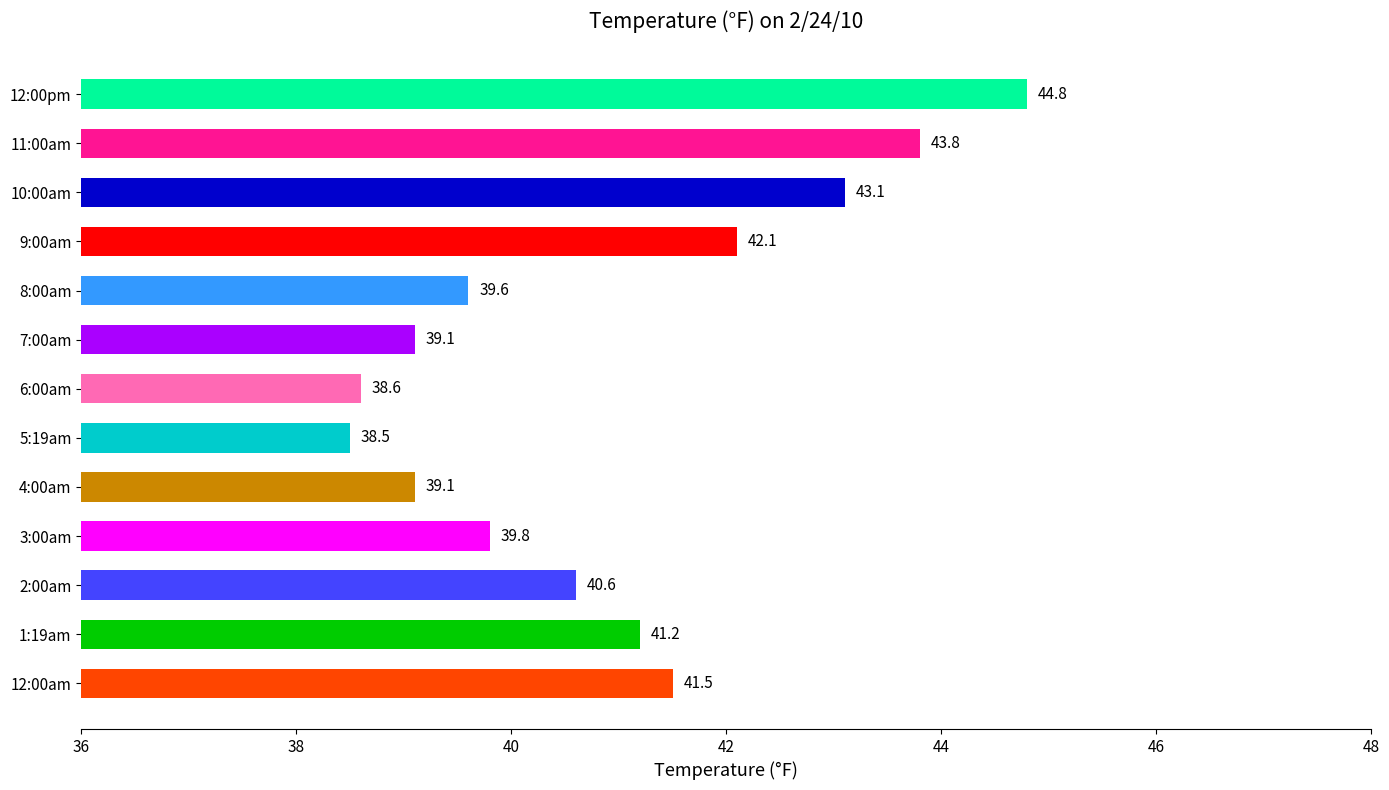

What is the sum of all values?

531.8